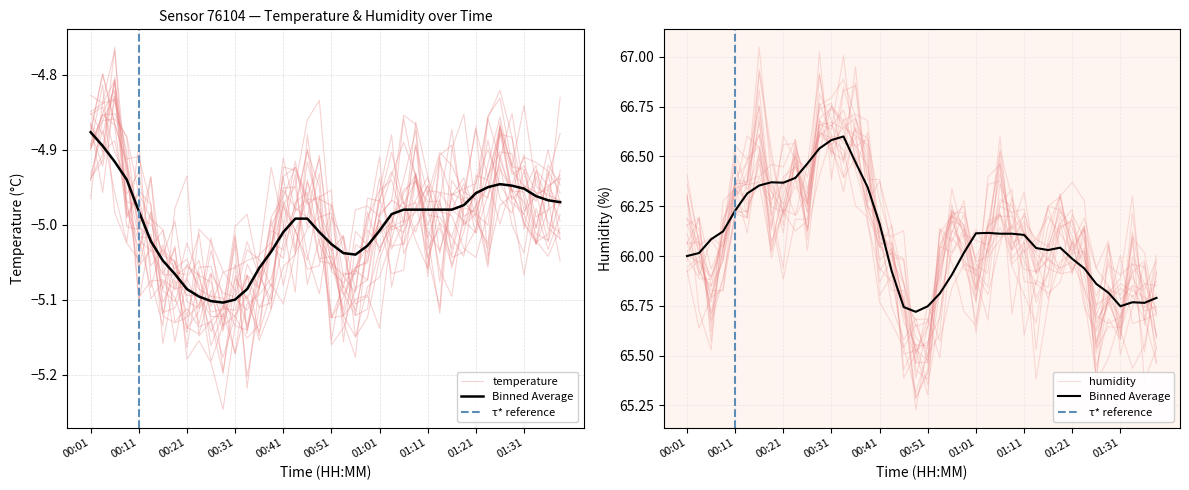

Does the chart have visible grid lines?

Yes